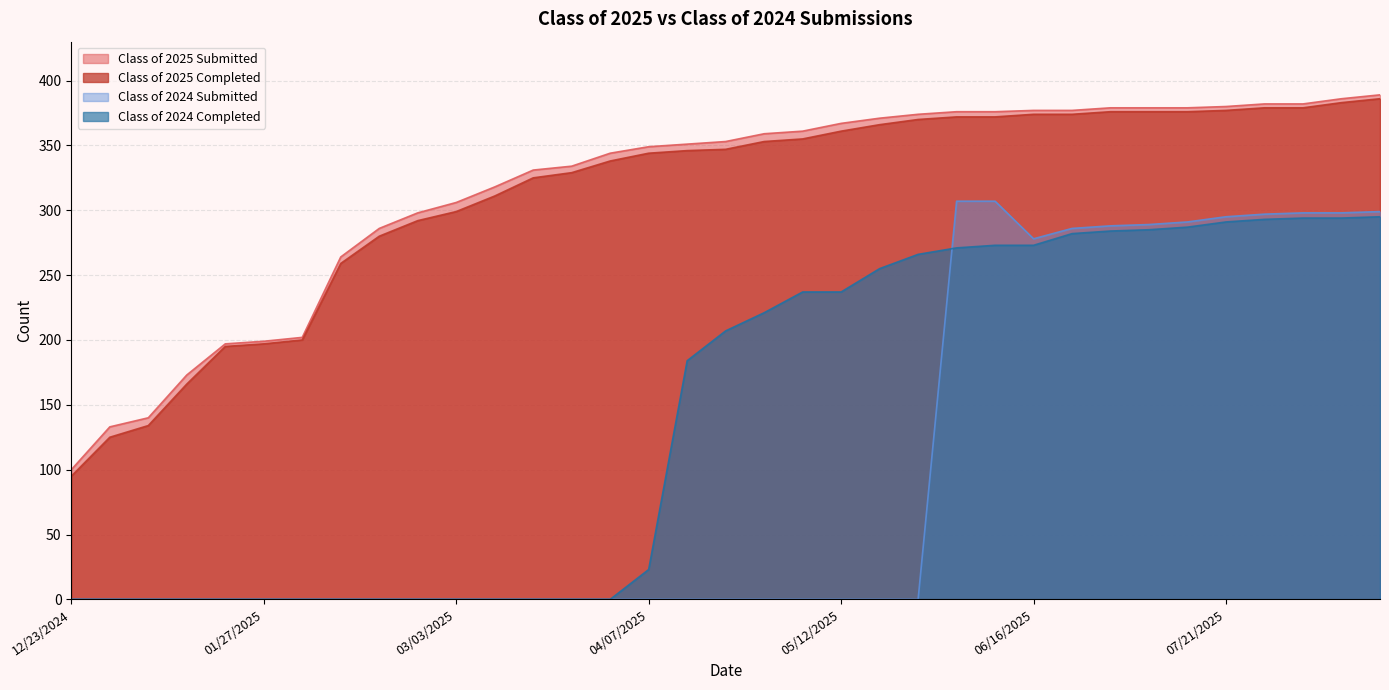

At which category is the sum across all series the highest?

08/18/2025